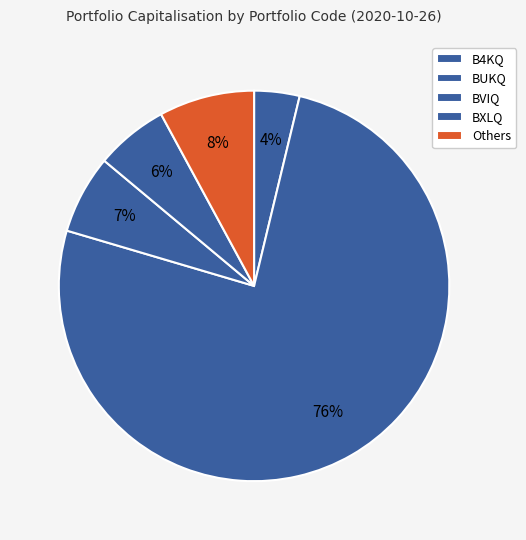

How many slices are in this pie chart?

5